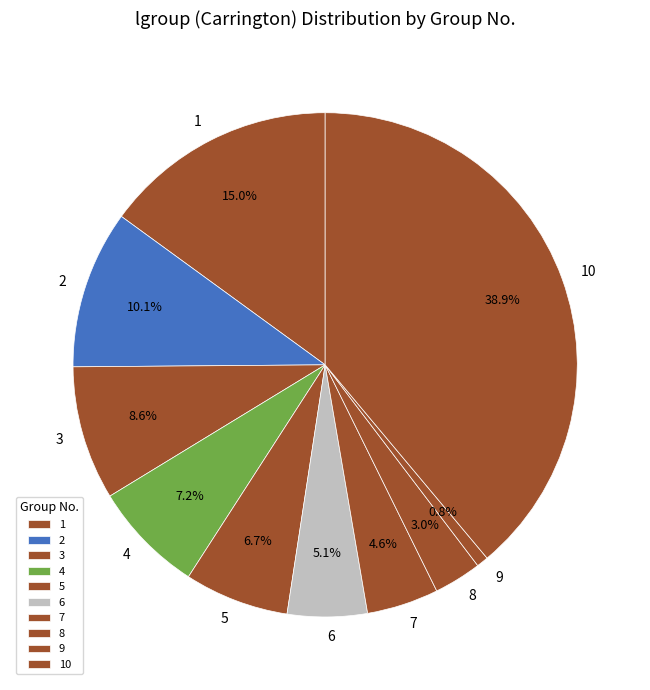

Which has a higher value, 6 or 7?

6